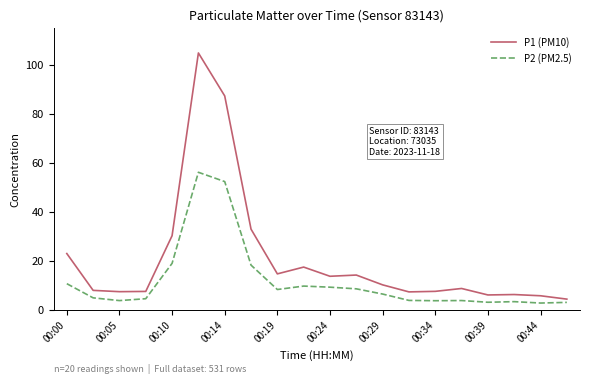

What is the difference between the maximum and minimum values in the P2 (PM2.5) series?

53.3